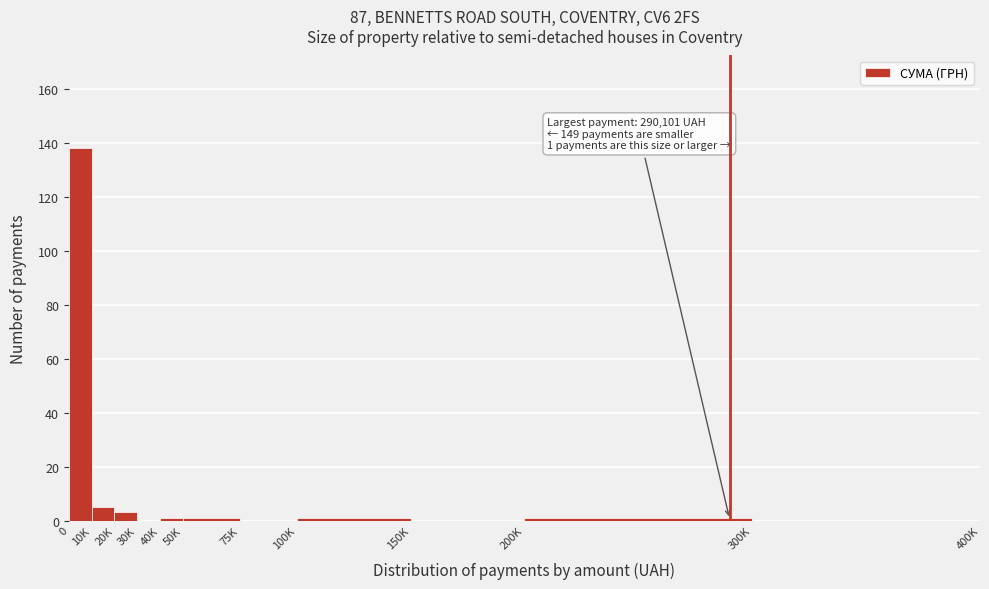

Reading left to right, what are all the values shown in this chart?

0=138	10K=5	20K=3	30K=0	40K=1	50K=1	75K=0	100K=1	150K=0	200K=1	300K=0